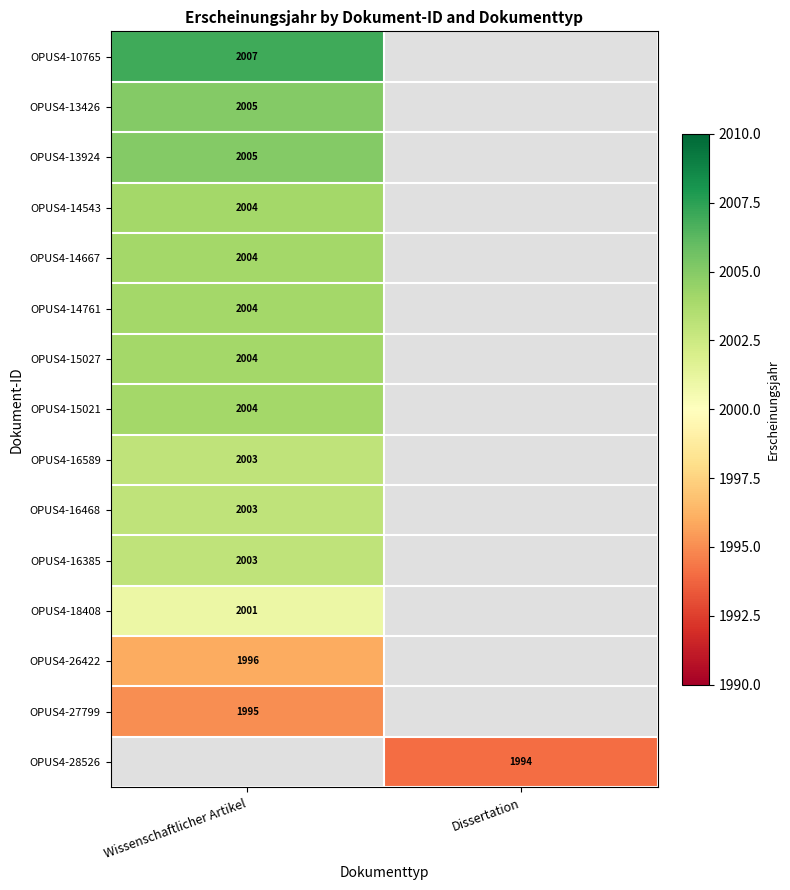

True or false: OPUS4-18408 has a value of 744 at Wissenschaftlicher Artikel.

False